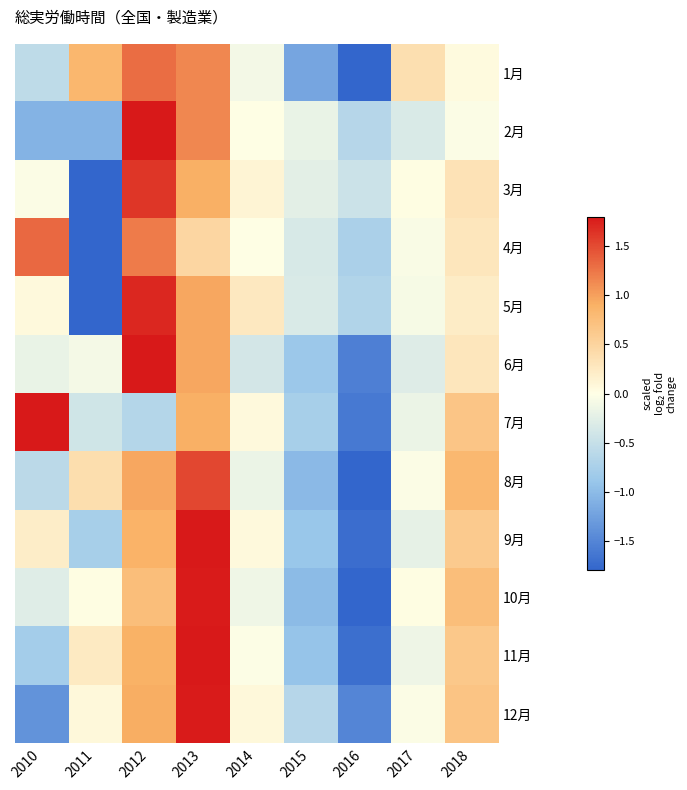

What is the greatest value displayed?

2.2